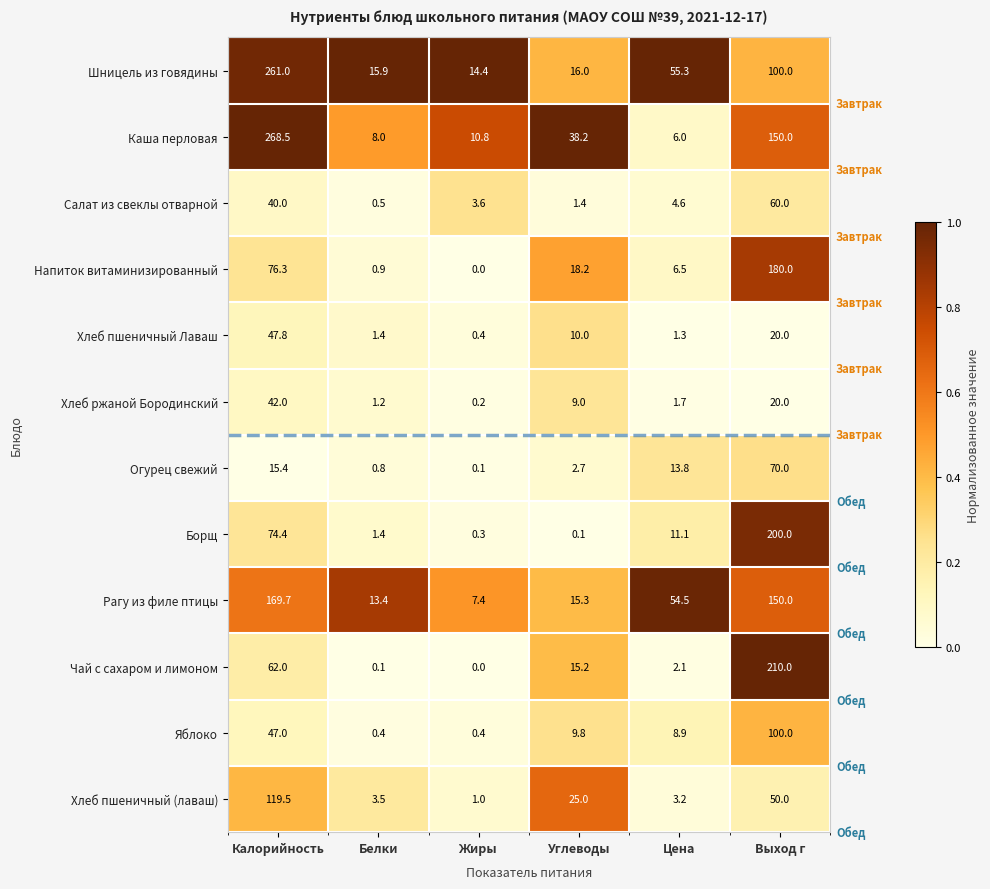

Which series has the widest spread of values?

Каша перловая